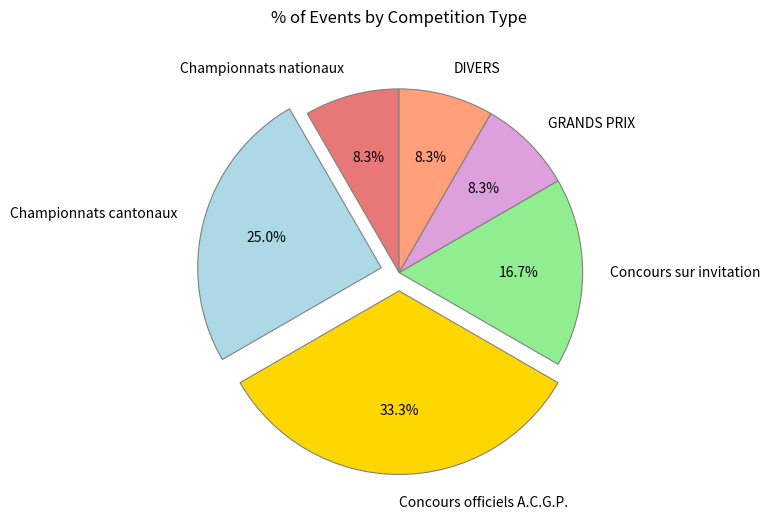

What percentage is the DIVERS slice, to the nearest percent?

8%